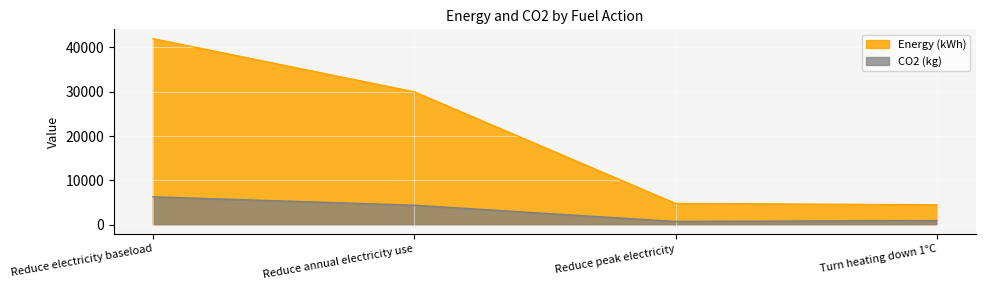

At which category is the sum across all series the highest?

Reduce electricity baseload